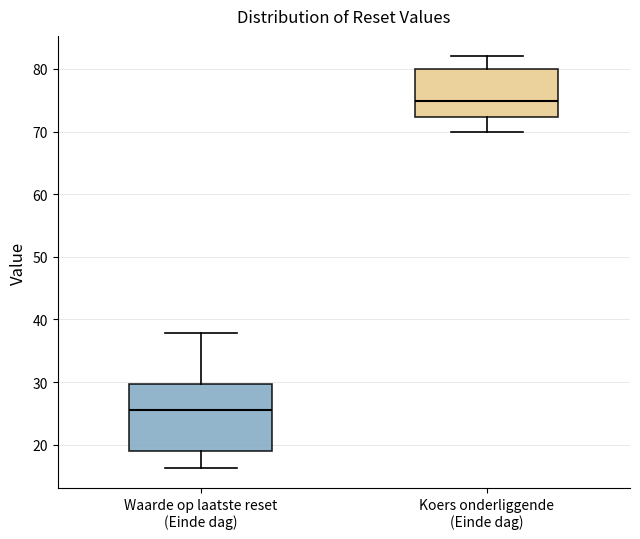

Reading left to right, read every box against the y-axis: the position of its median line, the range the box covers, and the ends of its whiskers. The values are not printed on the chart, so give them approximately, as read against the axis.

Waarde op laatste reset (Einde dag): median 25, box 19 to 30, whiskers 16 to 38
Koers onderliggende (Einde dag): median 75, box 72 to 80, whiskers 70 to 82